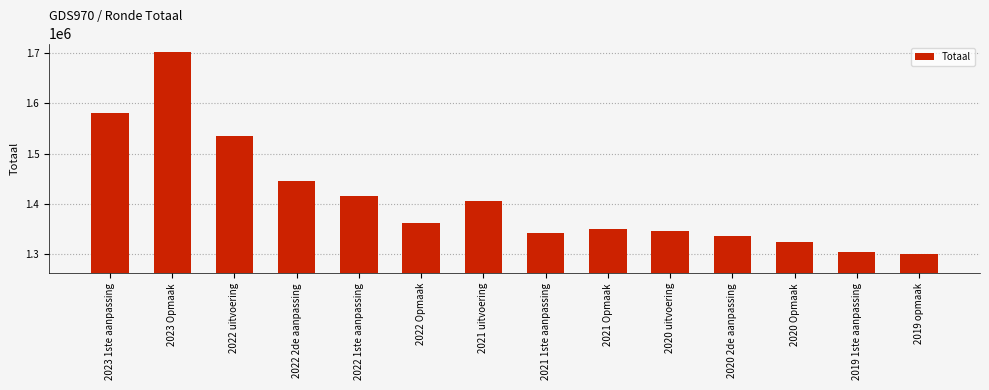

What is the sum of the values at 2022 Opmaak and 2023 1ste aanpassing?

2943419